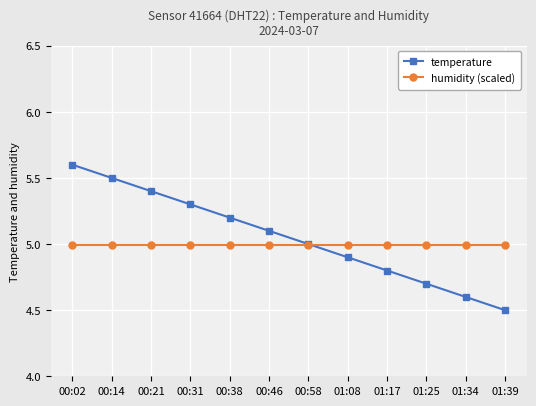

What is the difference between the second highest and minimum values in the temperature series?

1.0